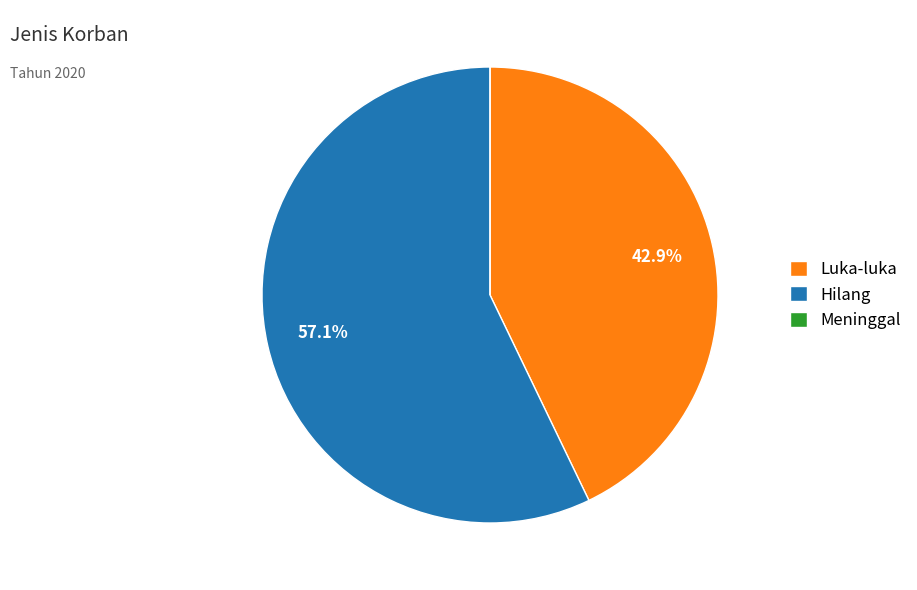

Does any single category account for the majority?

Yes